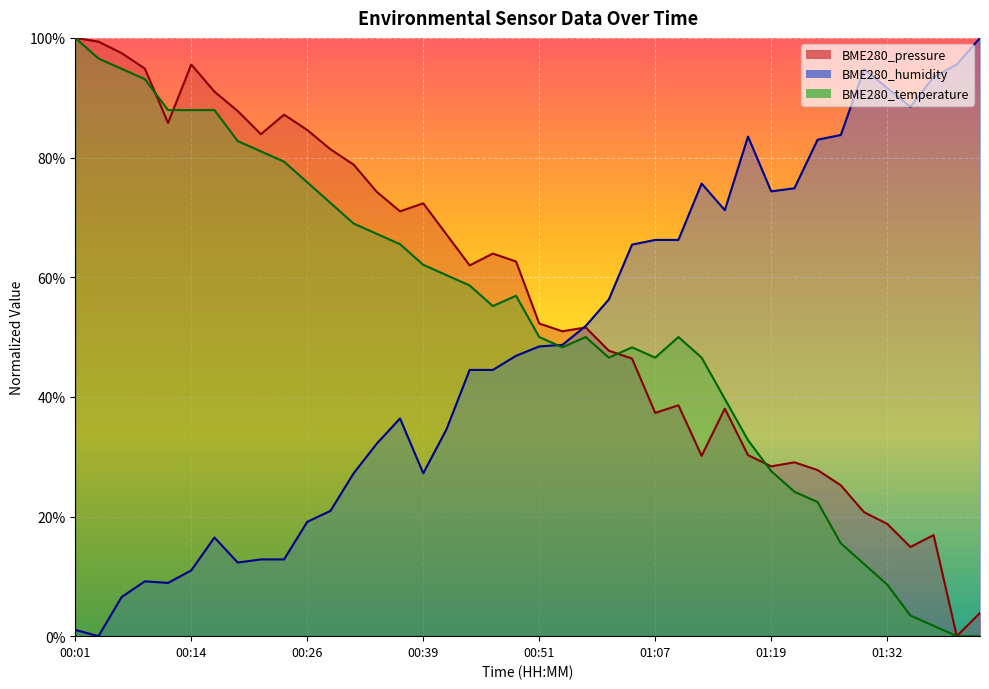

Is it true that BME280_temperature equals 27.6 at 01:19?

True